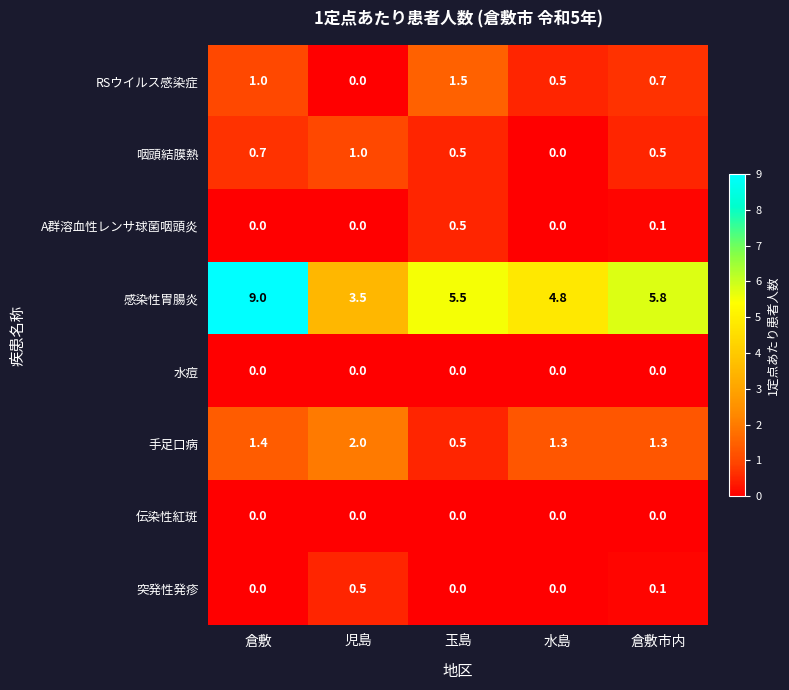

At which category is the sum across all series the highest?

倉敷